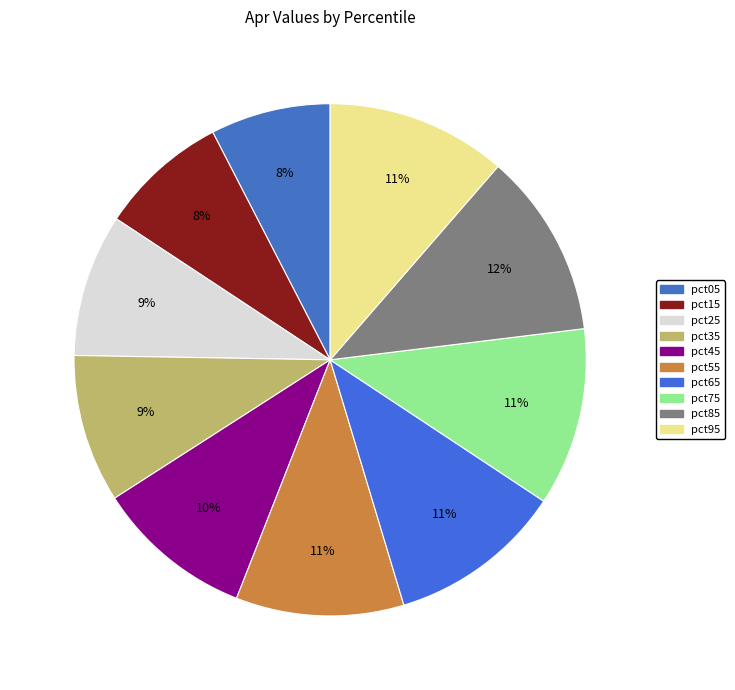

Which category has the smallest portion of the pie?

pct05